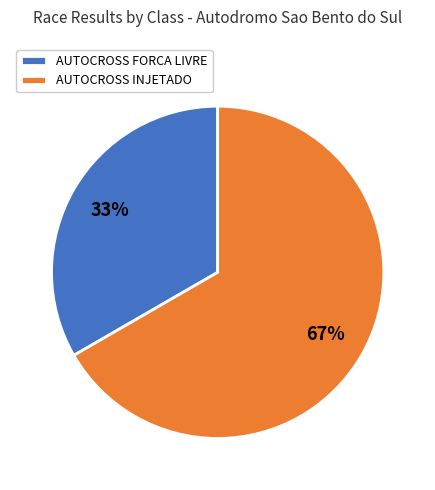

How many slices are in this pie chart?

2